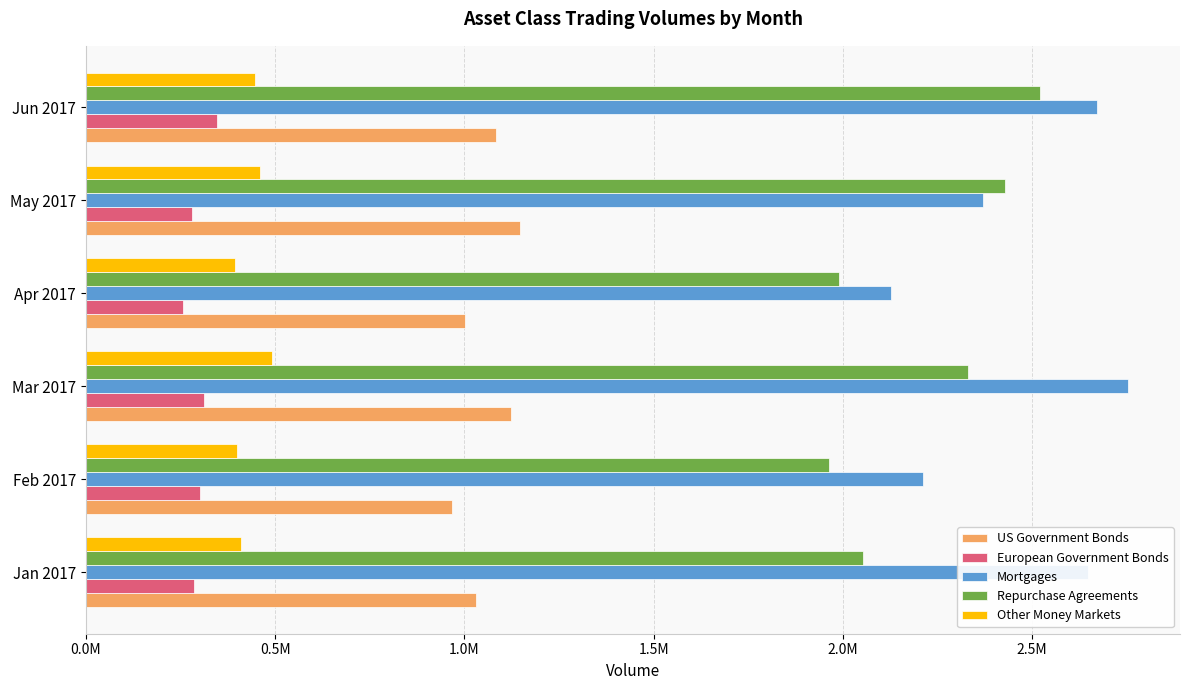

What are all the series names shown in the legend?

US Government Bonds, European Government Bonds, Mortgages, Repurchase Agreements, Other Money Markets